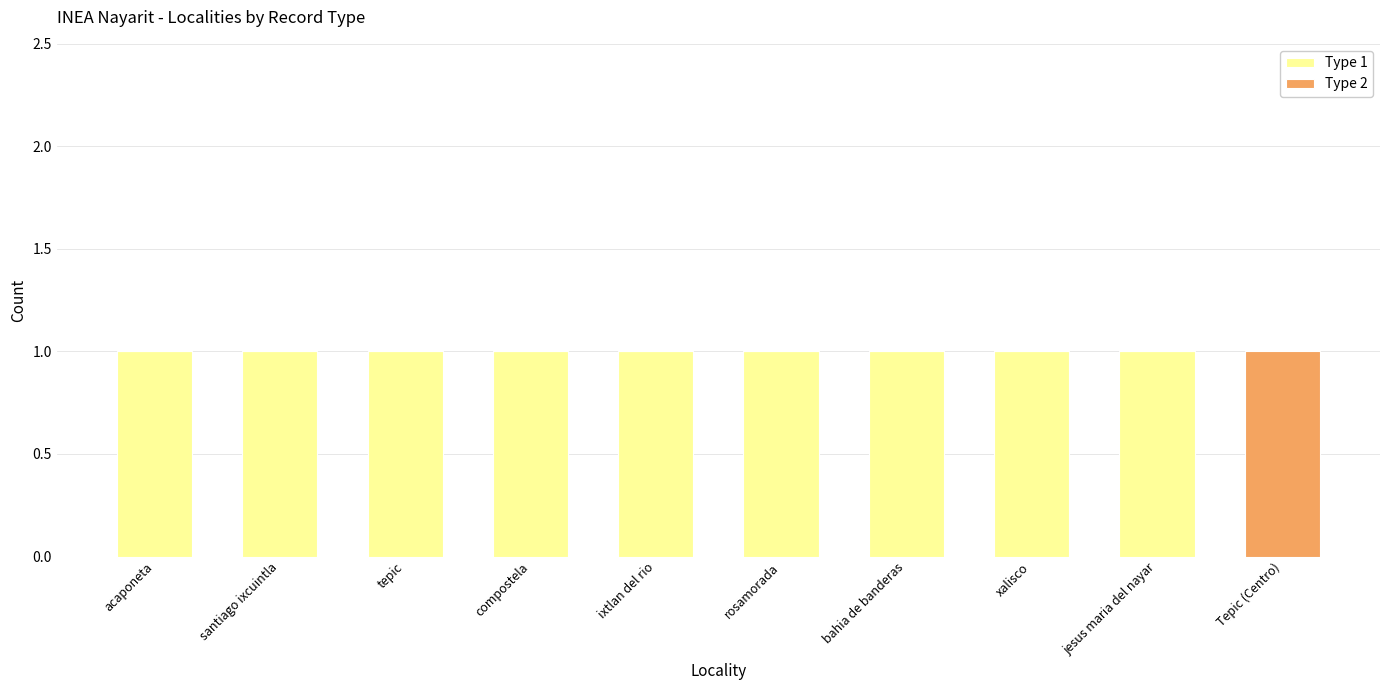

Reading right to left, what are the values for Type 1?

Tepic (Centro)=0	jesus maria del nayar=1	xalisco=1	bahia de banderas=1	rosamorada=1	ixtlan del rio=1	compostela=1	tepic=1	santiago ixcuintla=1	acaponeta=1